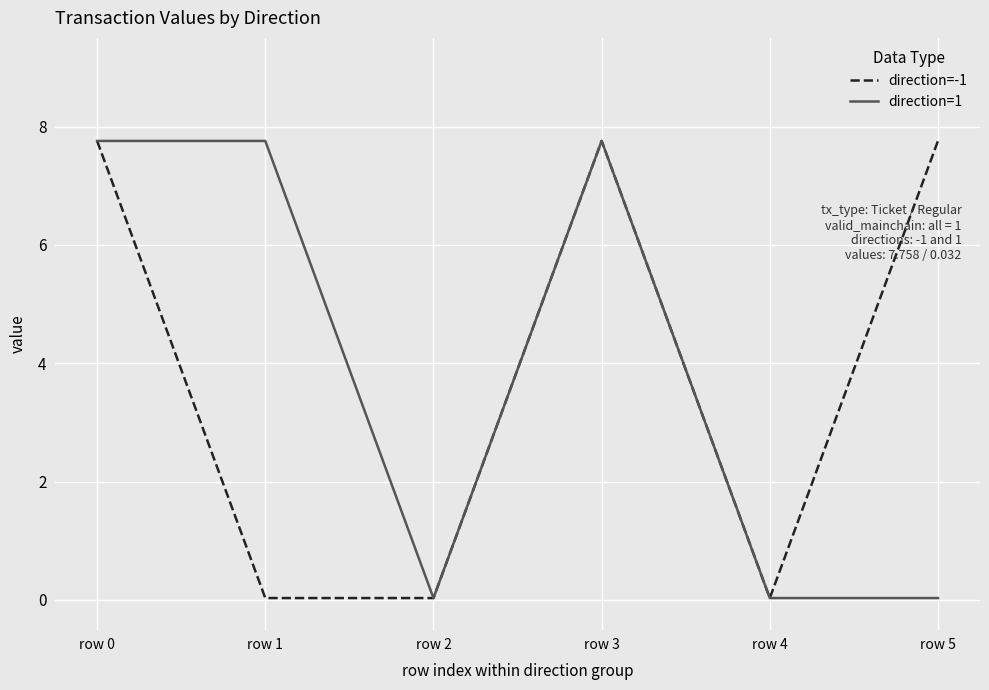

What is the greatest value displayed?

7.8